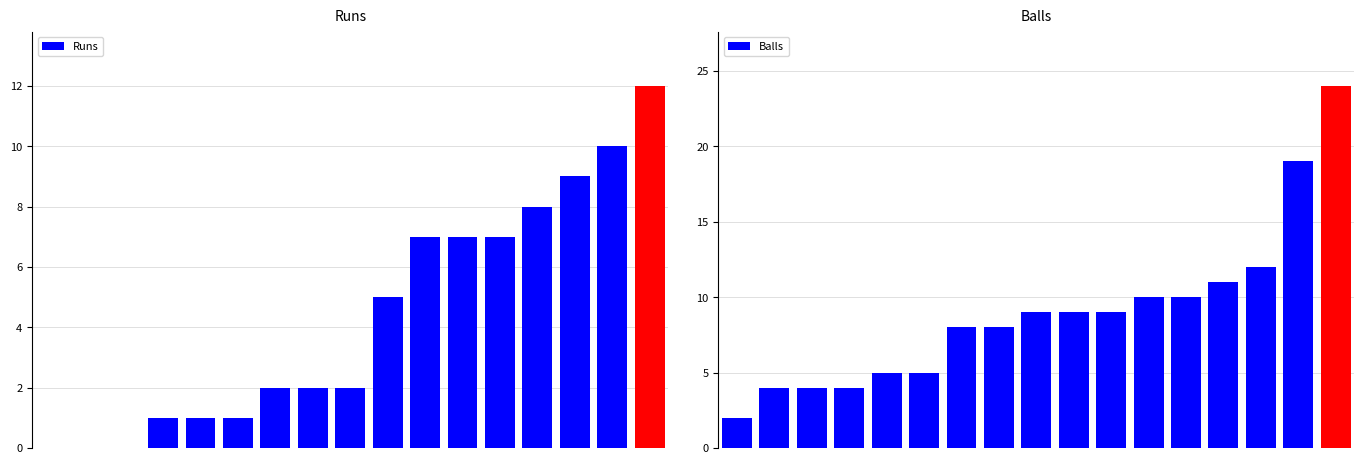

How many values in the Balls series exceed 9?

6